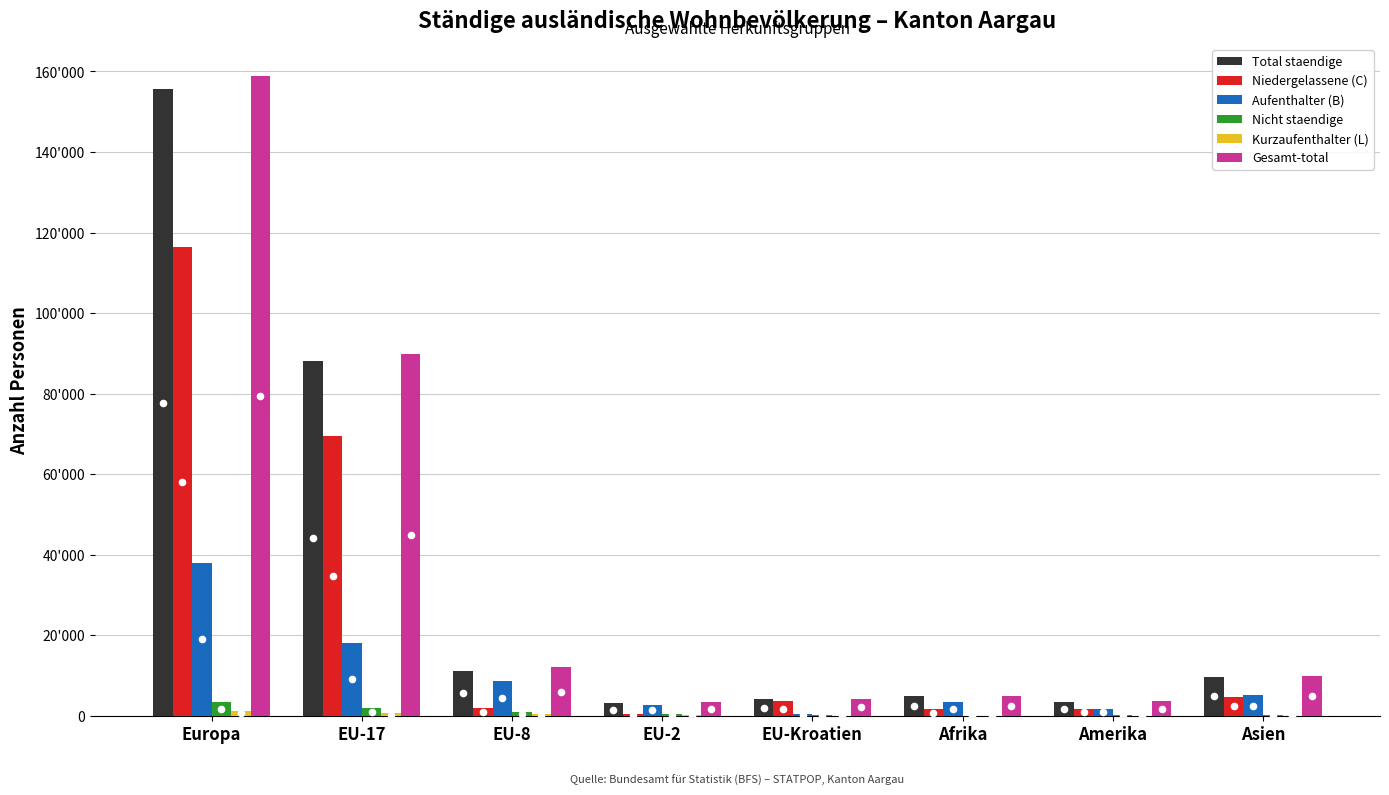

At which category is the sum across all series the highest?

Europa